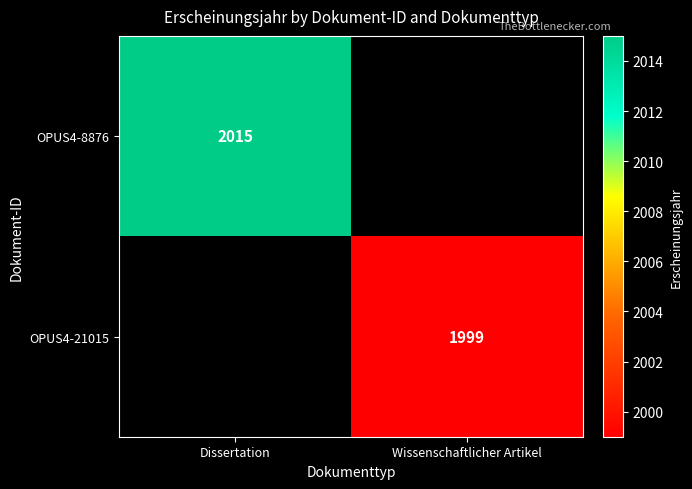

What is the minimum value shown in the chart?

1999.0